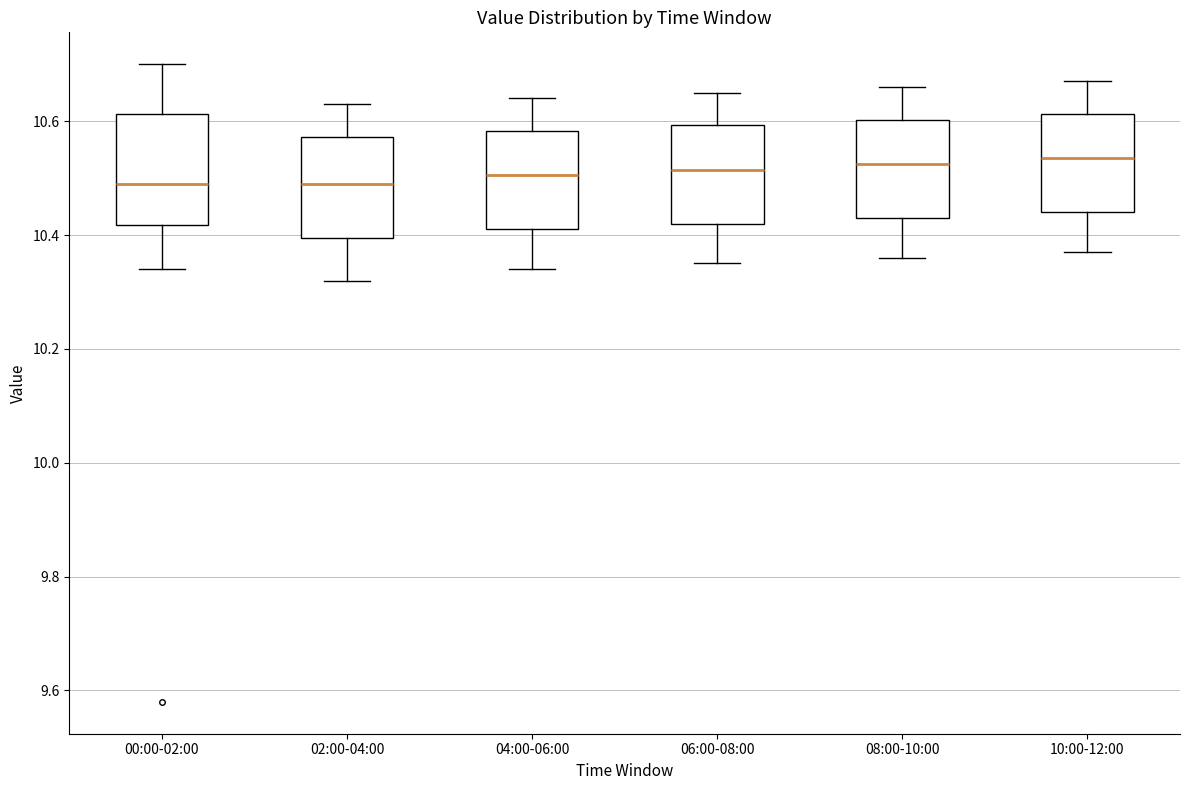

Reading left to right, transcribe this box plot: for each box, give where its median line is, the range the box spans, and where its two whiskers end, as read against the y-axis. The values are not printed on the chart, so give them approximately, as read against the axis.

00:00-02:00: median 10.50, box 10.42 to 10.62, whiskers 10.34 to 10.70
02:00-04:00: median 10.50, box 10.40 to 10.58, whiskers 10.32 to 10.64
04:00-06:00: median 10.50, box 10.42 to 10.58, whiskers 10.34 to 10.64
06:00-08:00: median 10.52, box 10.42 to 10.60, whiskers 10.36 to 10.66
08:00-10:00: median 10.52, box 10.44 to 10.60, whiskers 10.36 to 10.66
10:00-12:00: median 10.54, box 10.44 to 10.62, whiskers 10.38 to 10.68